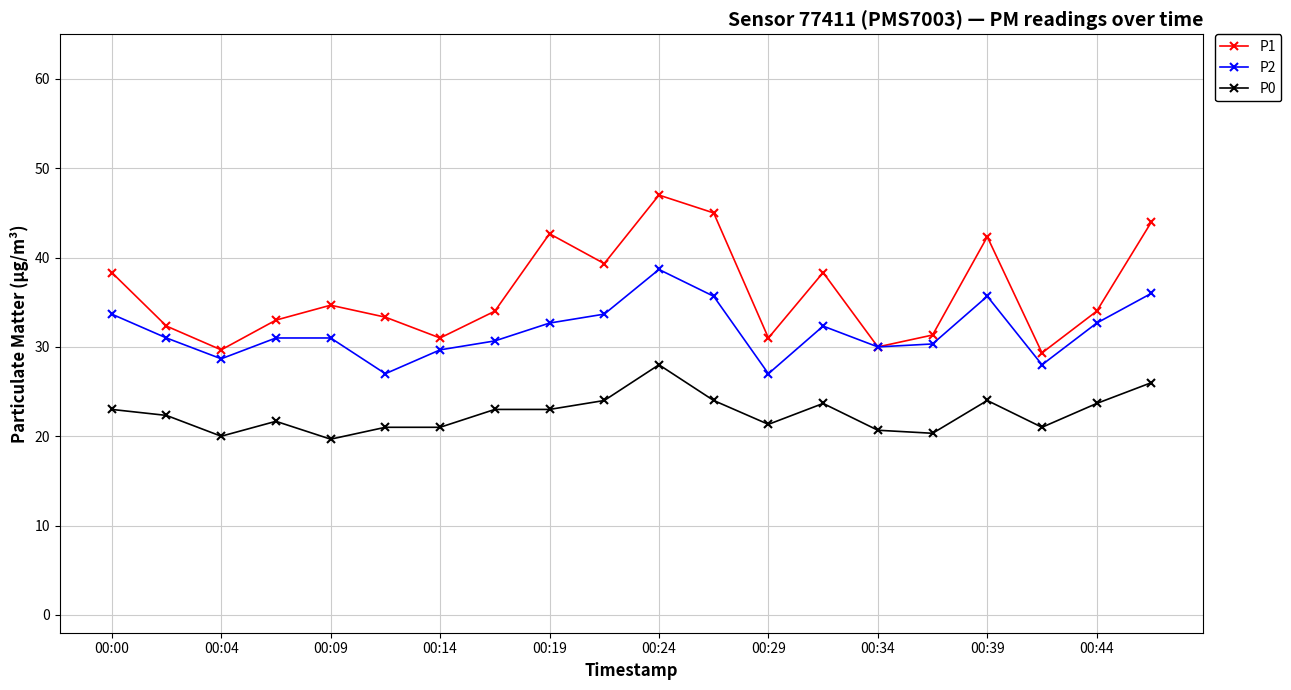

True or false: P1 and P0 cross at least once.

False